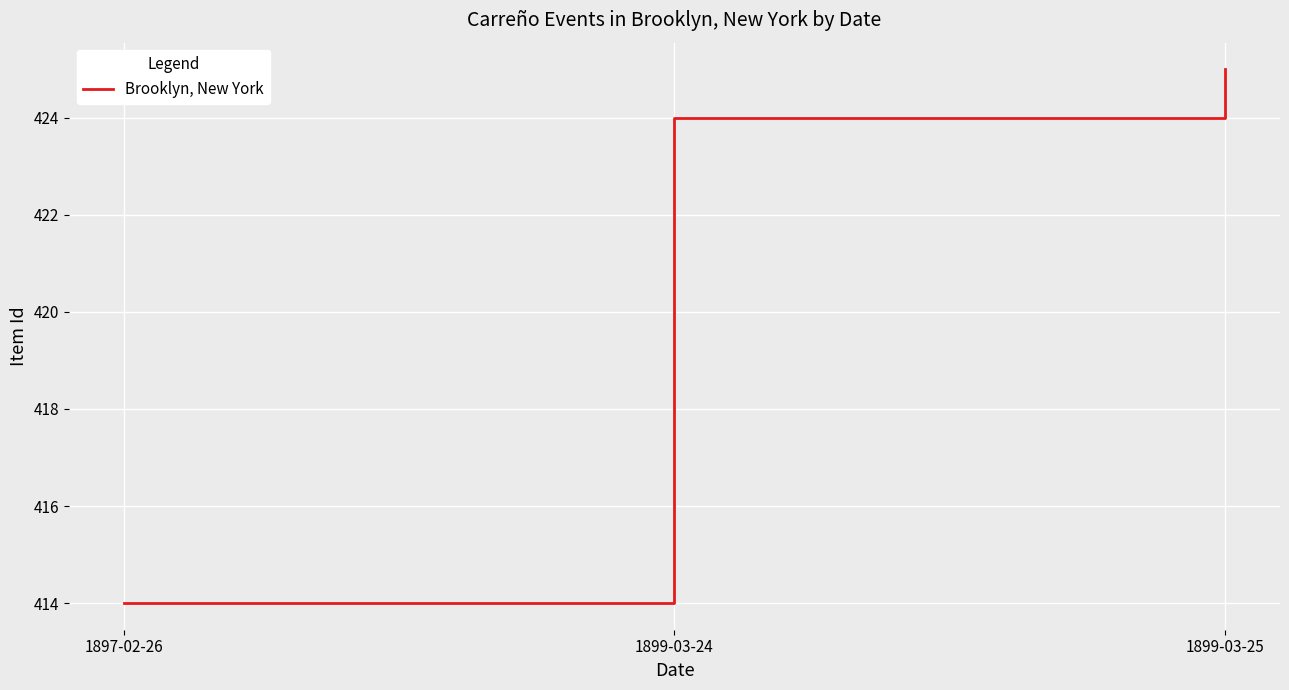

What position from the right is 1897-02-26?

3